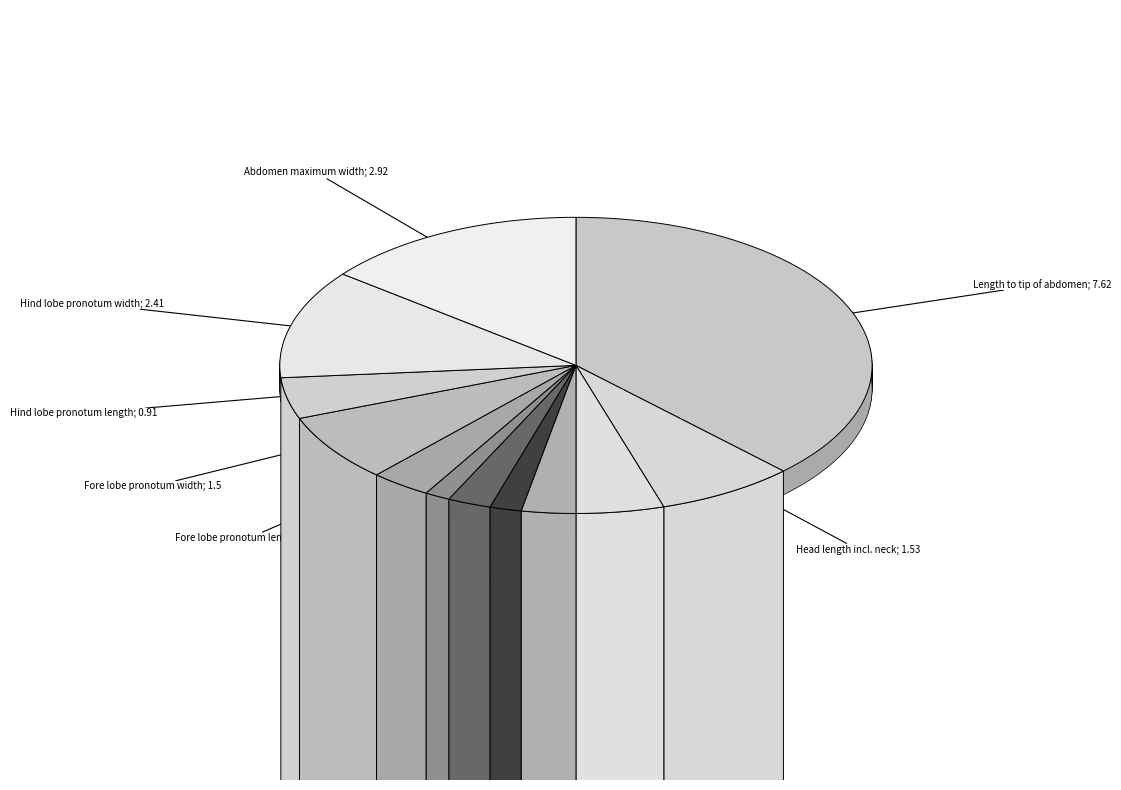

What percentage do Fore lobe of pronotum length and Abdomen maximum width together represent?

17.7%